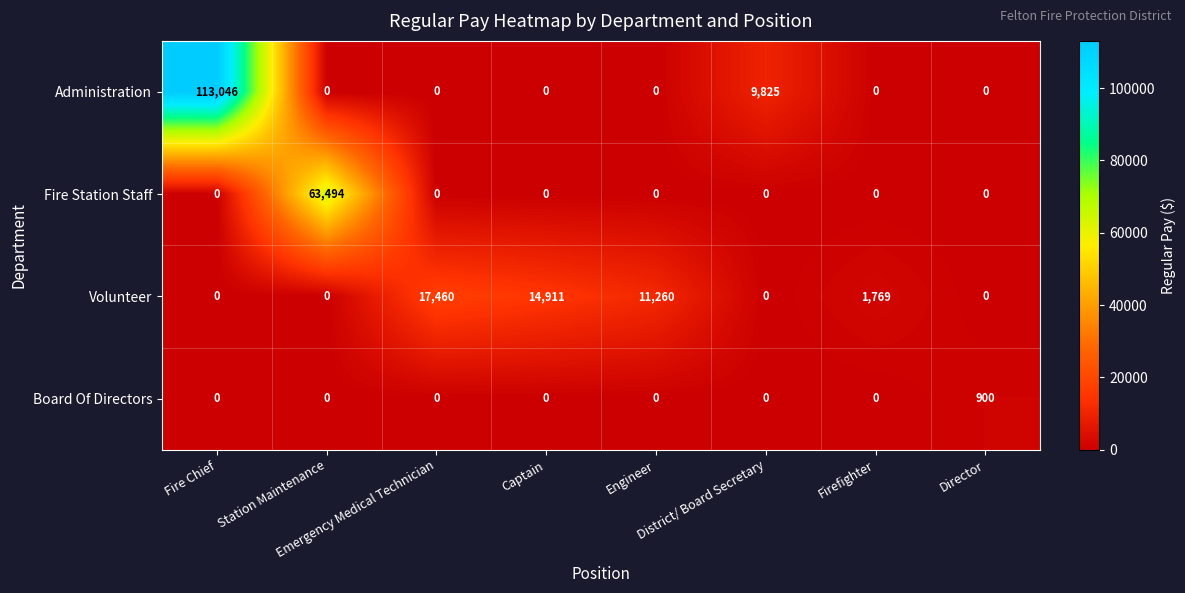

Which series has the widest spread of values?

Administration